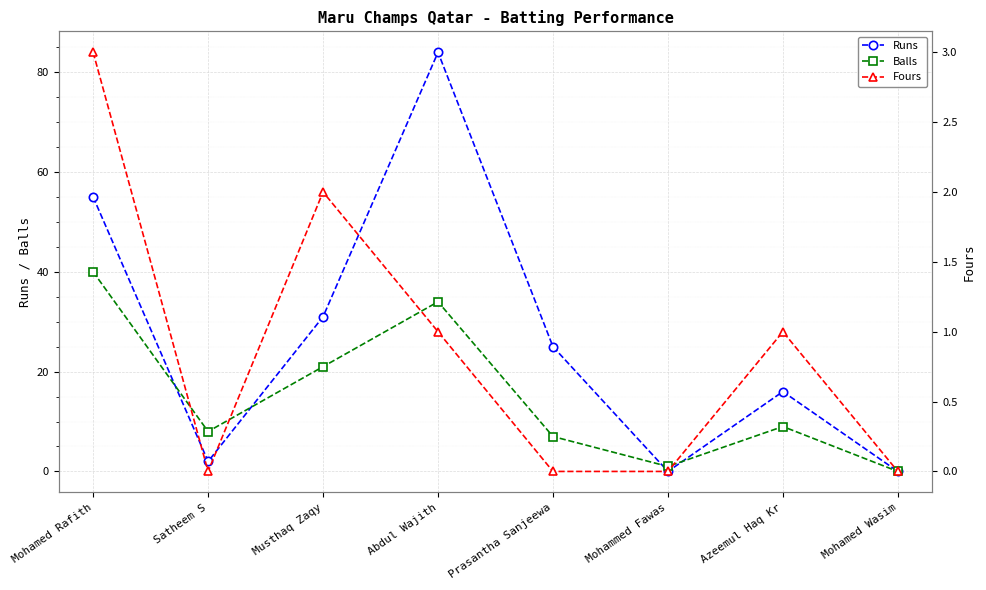

Is it true that Fours equals 3 at Mohamed Rafith?

True